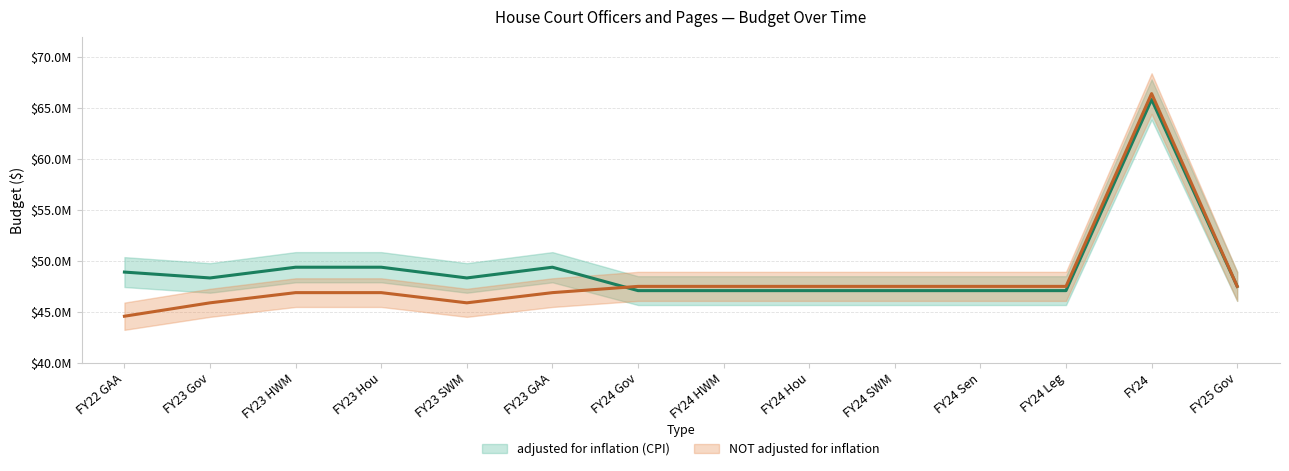

What is the label of the 5th point from the left?

FY23 SWM